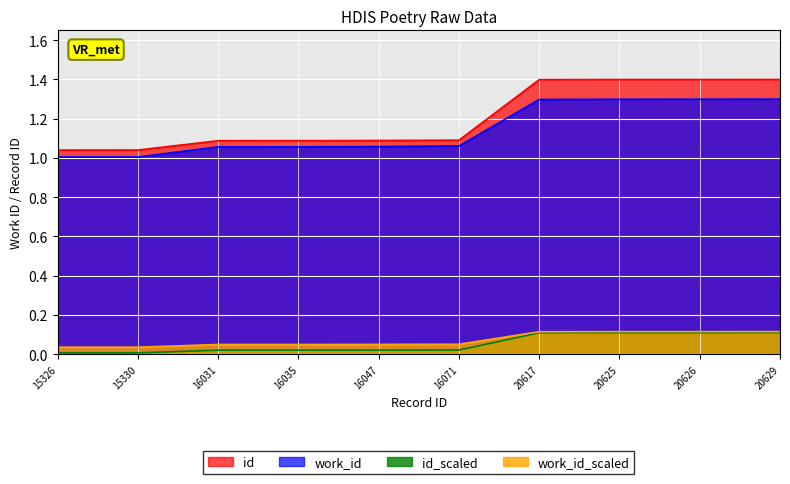

What is the maximum value for id?

1.4